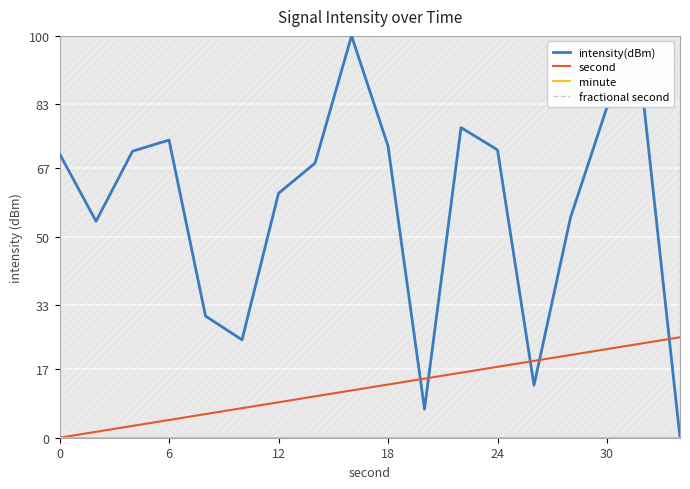

The intensity(dBm) series shows 82.3 at 30. True or false?

True